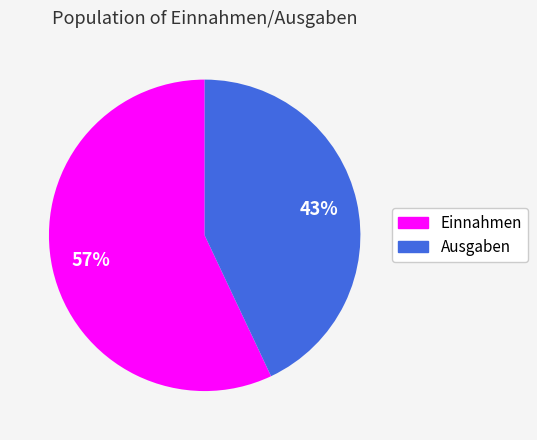

The Ausgaben slice represents 33% of the pie. True or false?

False